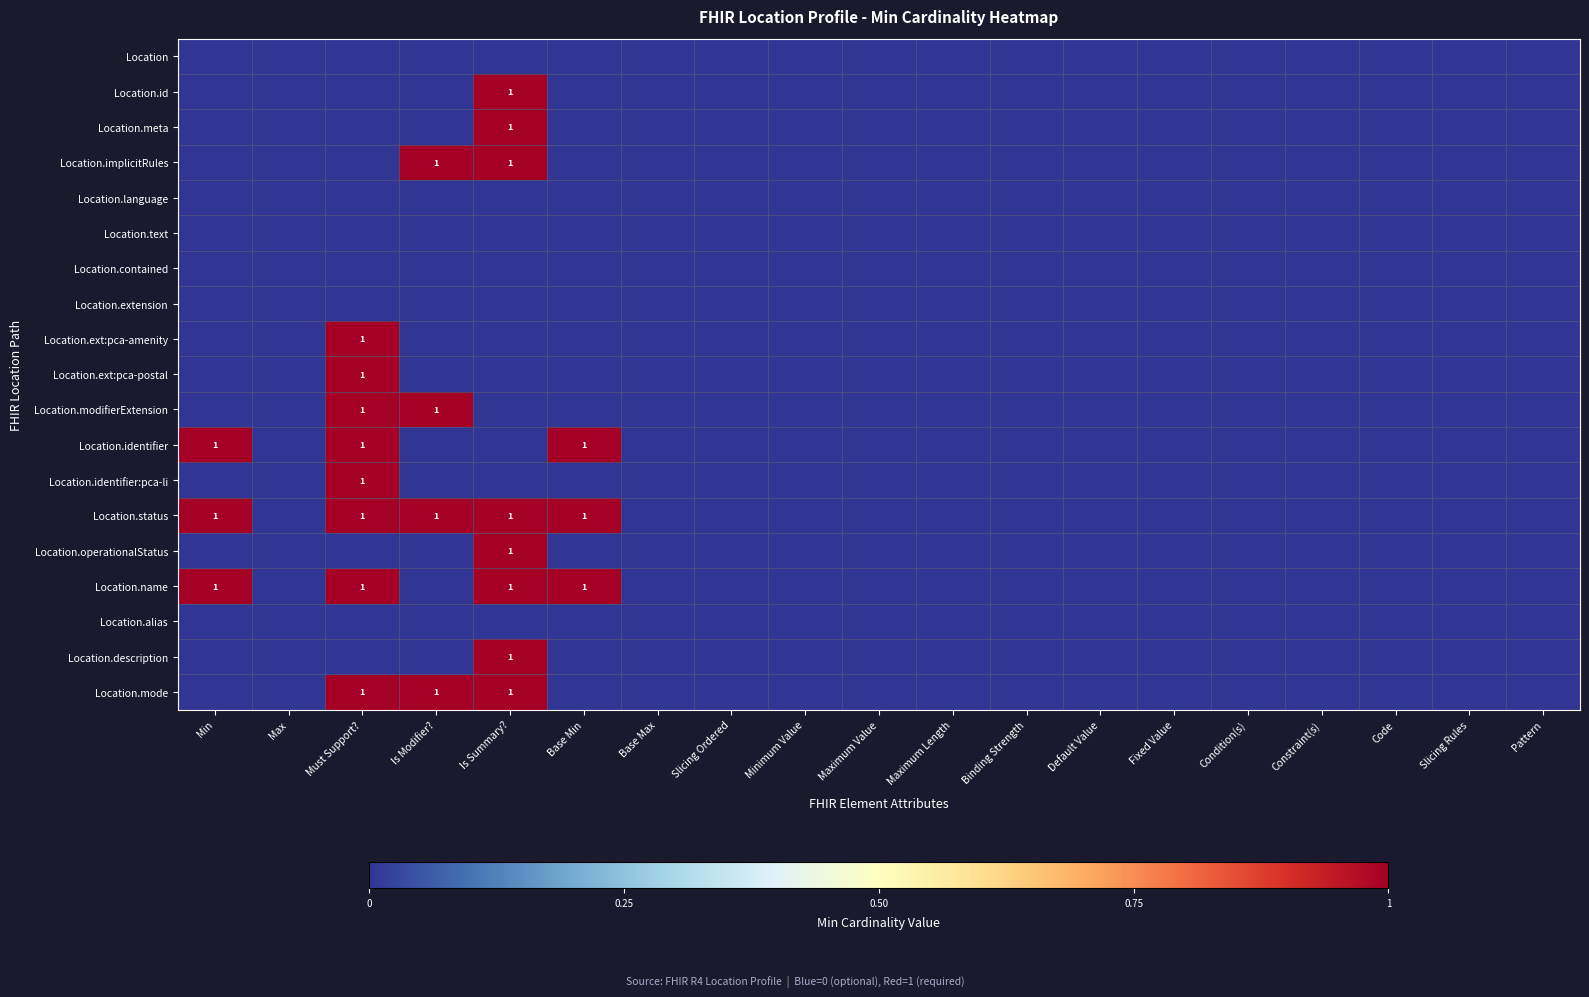

Is it true that Location.ext:pca-amenity equals 1 at Must Support??

True